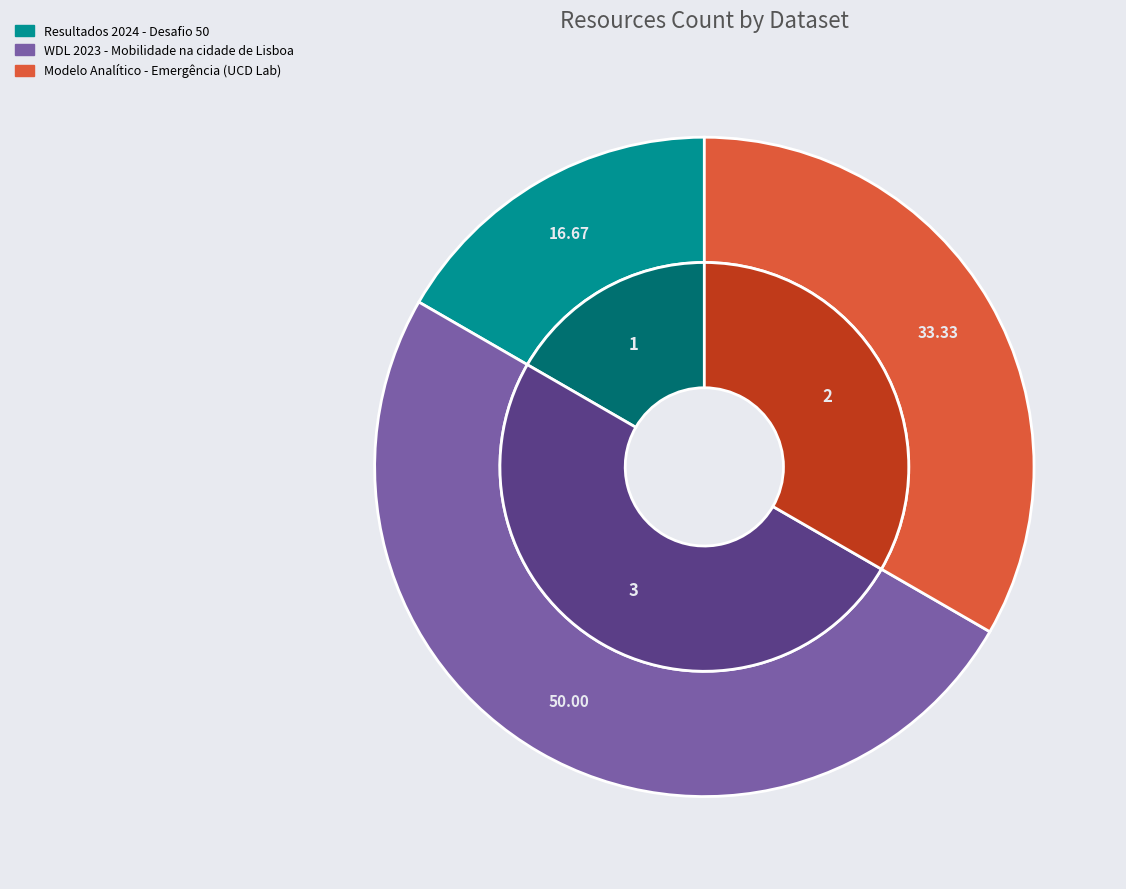

To the nearest percent, what is the difference between the largest and smallest slice percentages?

33%